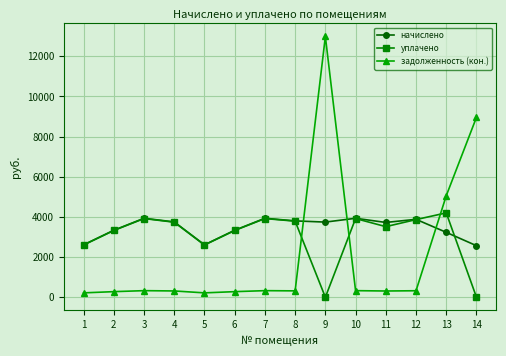

What are all the series names shown in the legend?

начислено, уплачено, задолженность (кон.)